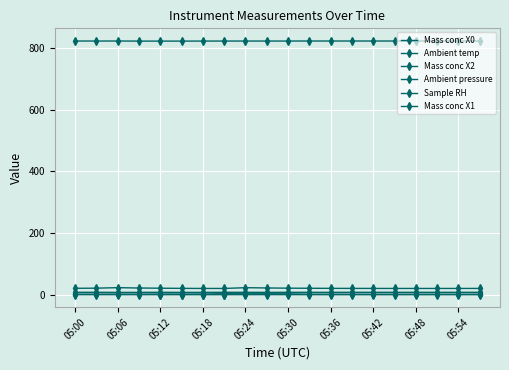

How many lines are shown in the chart?

6